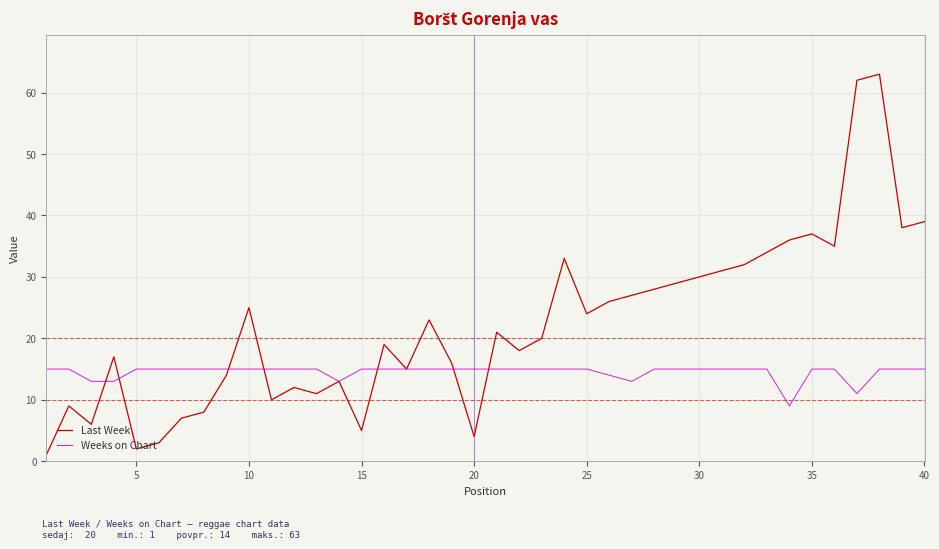

Reading left to right, what are all the values shown in this chart?

Last Week: 1	9	6	17	2	3	7	8	14	25	10	12	11	13	5	19	15	23	16	4	21	18	20	33	24	26	27	28	29	30	31	32	34	36	37	35	62	63	38	39
Weeks on Chart: 15	15	13	13	15	15	15	15	15	15	15	15	15	13	15	15	15	15	15	15	15	15	15	15	15	14	13	15	15	15	15	15	15	9	15	15	11	15	15	15